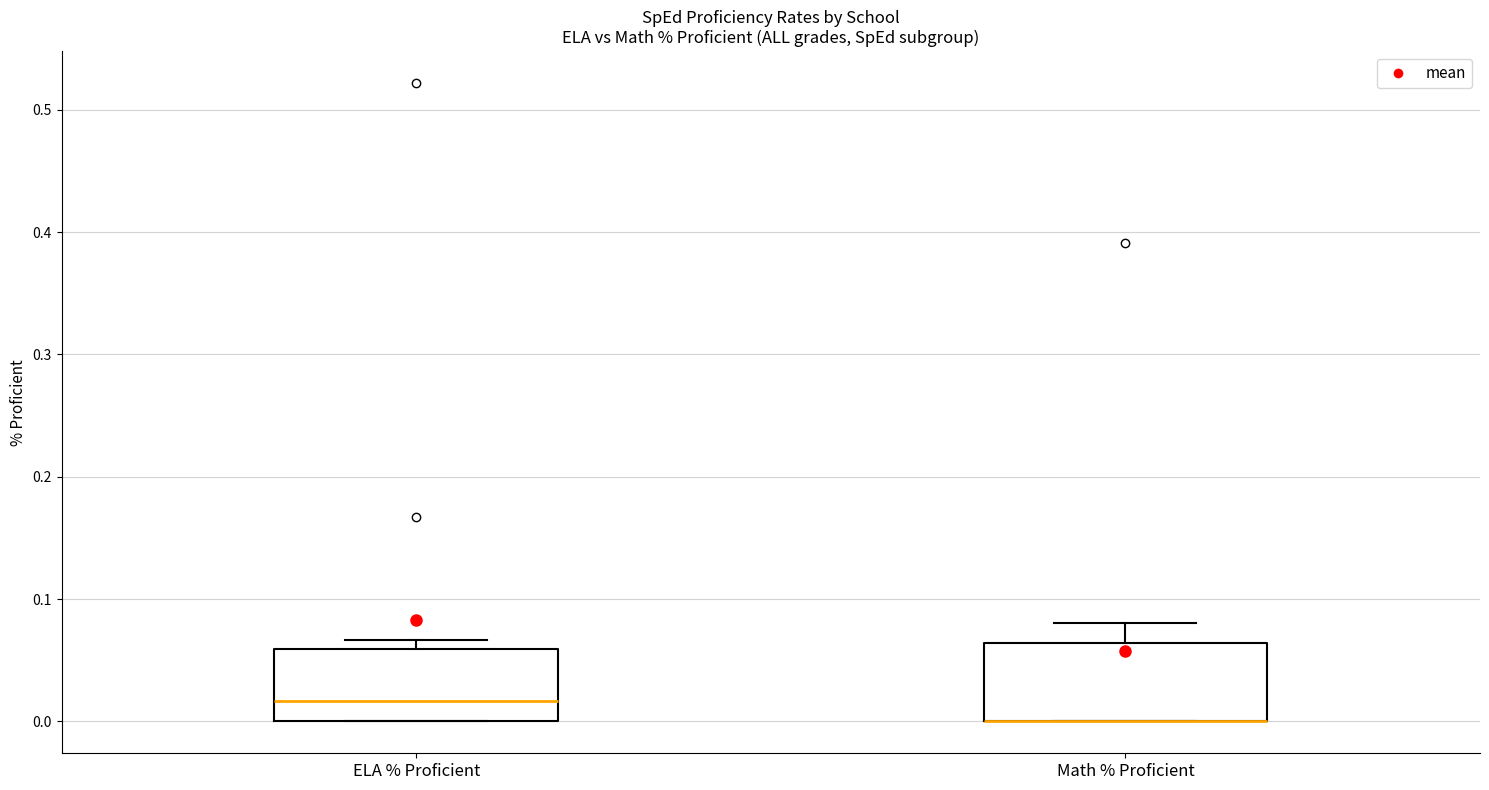

Reading left to right, transcribe this box plot: for each box, give where its median line is, the range the box spans, and where its two whiskers end, as read against the y-axis. The values are not printed on the chart, so give them approximately, as read against the axis.

ELA % Proficient: median 0.02, box 0.00 to 0.06, whiskers 0.00 to 0.07
Math % Proficient: median 0.00 (drawn on the box's lower edge), box 0.00 to 0.06, whiskers 0.00 to 0.08